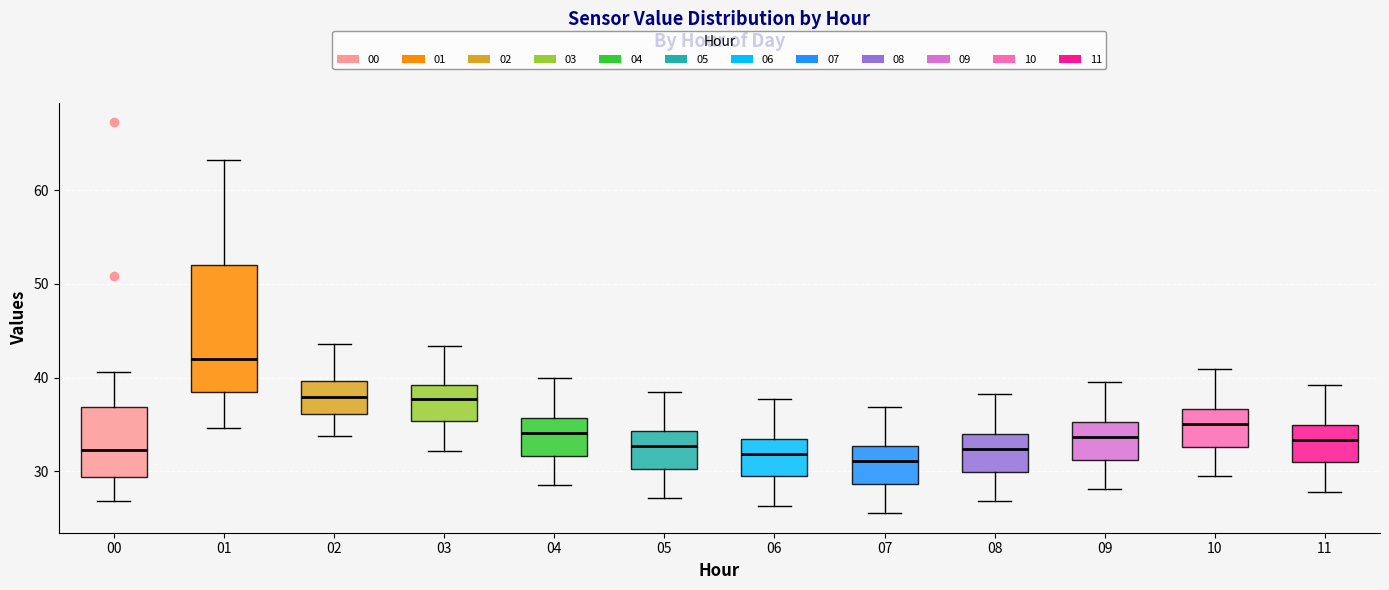

Reading left to right, read every box against the y-axis: the position of its median line, the range the box covers, and the ends of its whiskers. The values are not printed on the chart, so give them approximately, as read against the axis.

00: median 32, box 29 to 37, whiskers 27 to 41
01: median 42, box 38 to 52, whiskers 35 to 63
02: median 38, box 36 to 40, whiskers 34 to 44
03: median 38, box 35 to 39, whiskers 32 to 43
04: median 34, box 32 to 36, whiskers 29 to 40
05: median 33, box 30 to 34, whiskers 27 to 39
06: median 32, box 29 to 33, whiskers 26 to 38
07: median 31, box 29 to 33, whiskers 26 to 37
08: median 32, box 30 to 34, whiskers 27 to 38
09: median 34, box 31 to 35, whiskers 28 to 40
10: median 35, box 33 to 37, whiskers 30 to 41
11: median 33, box 31 to 35, whiskers 28 to 39